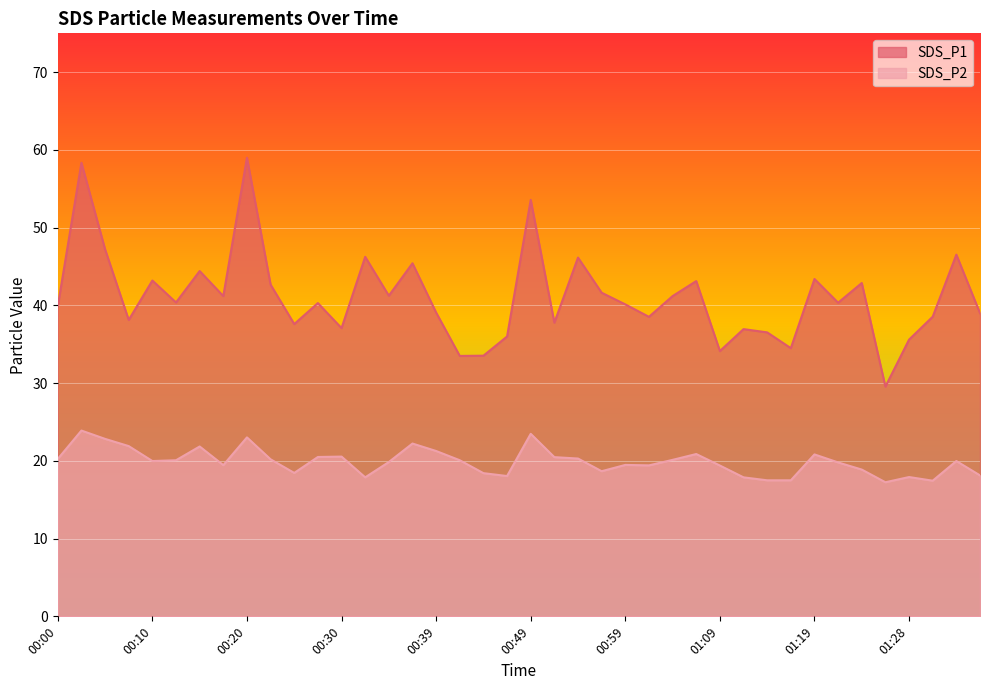

What is the sum of the SDS_P1 values at 01:06 and 01:11?

80.1